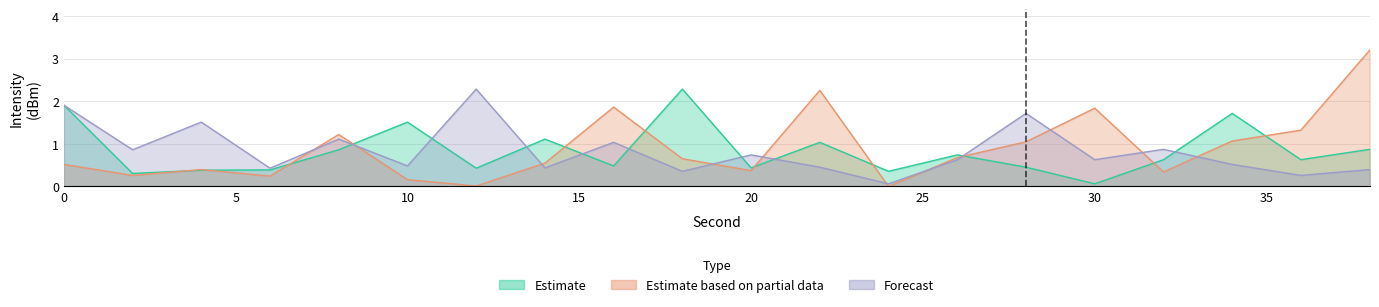

The value of Estimate at 38 is 0.9. True or false?

True